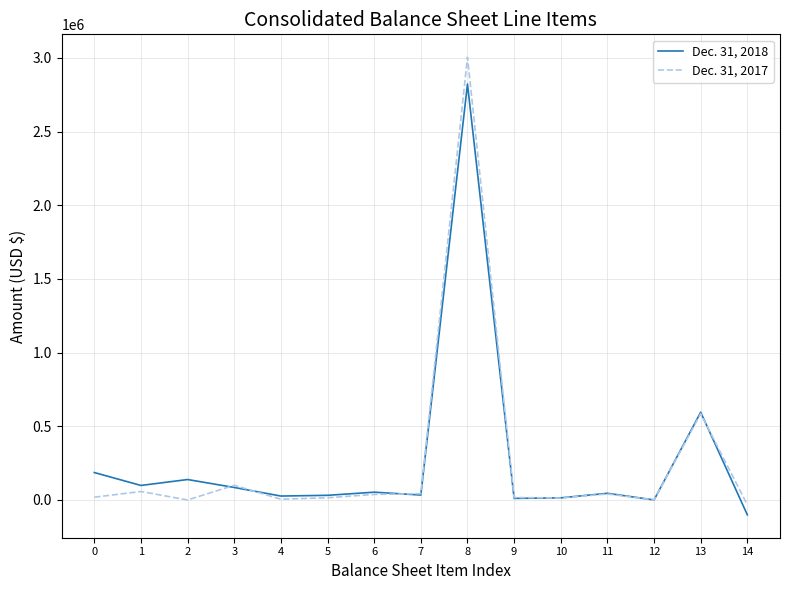

At which label is Dec. 31, 2017 closest to 1485820?

13